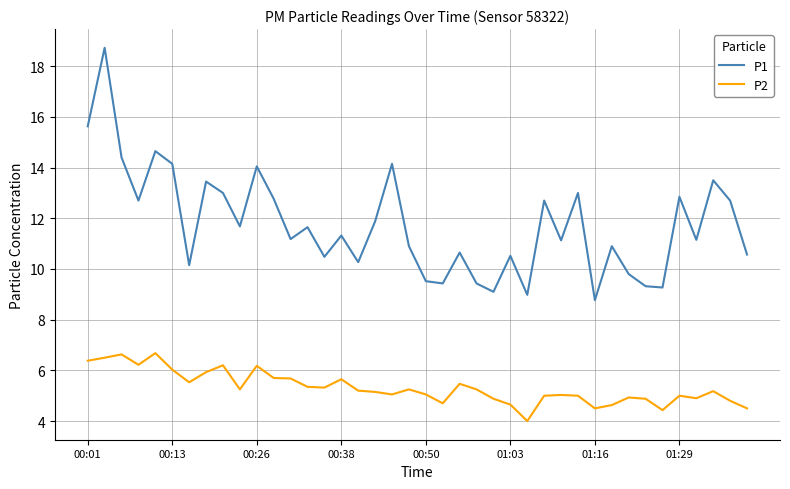

What is the lowest value of the P2 series?

4.0